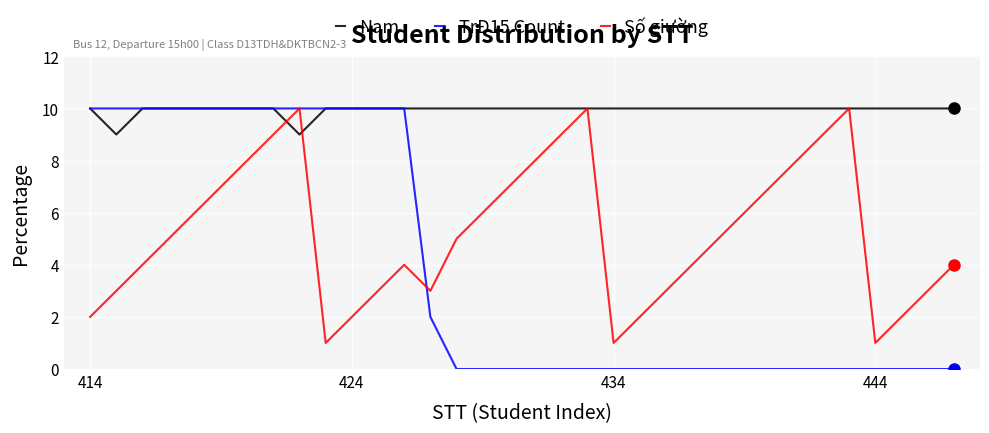

What is the average value of the Nam series?

10